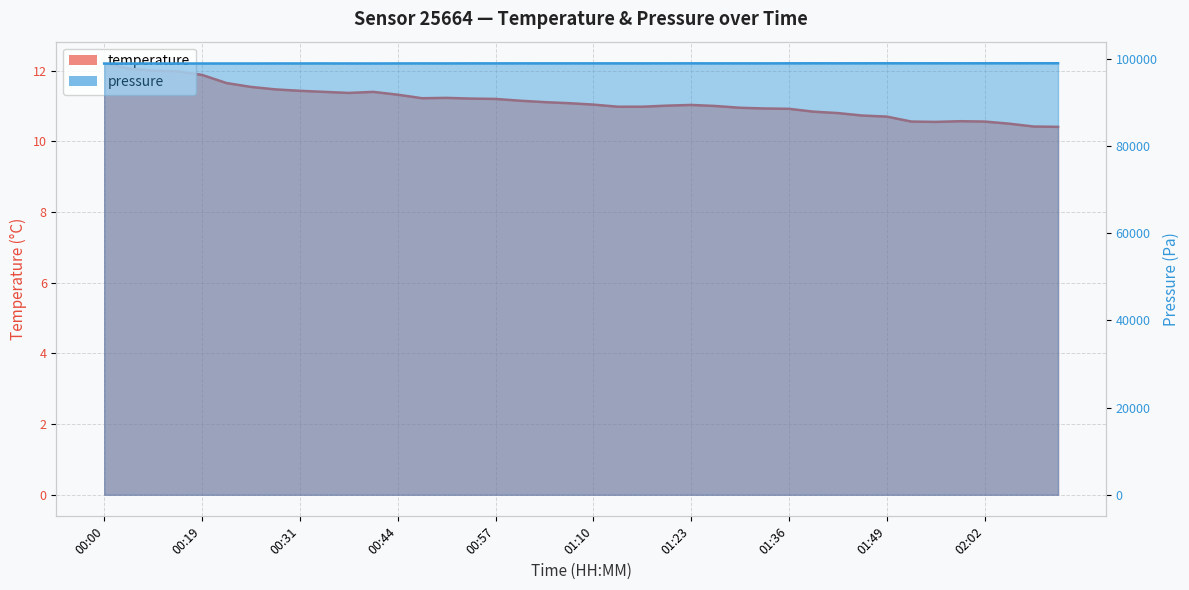

How many interior local peaks does the temperature series have?

4